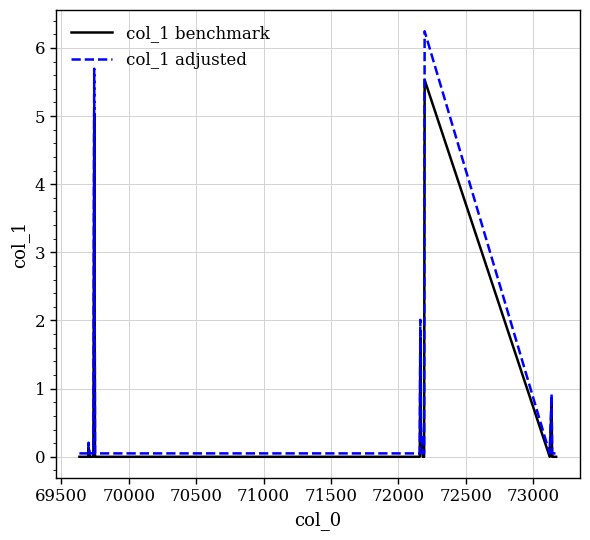

What is the highest value of the col_1 adjusted series?

6.2